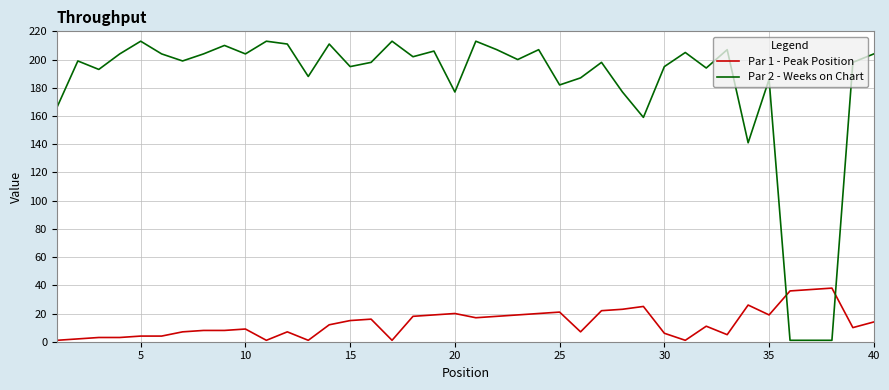

How many series are shown in this chart?

2